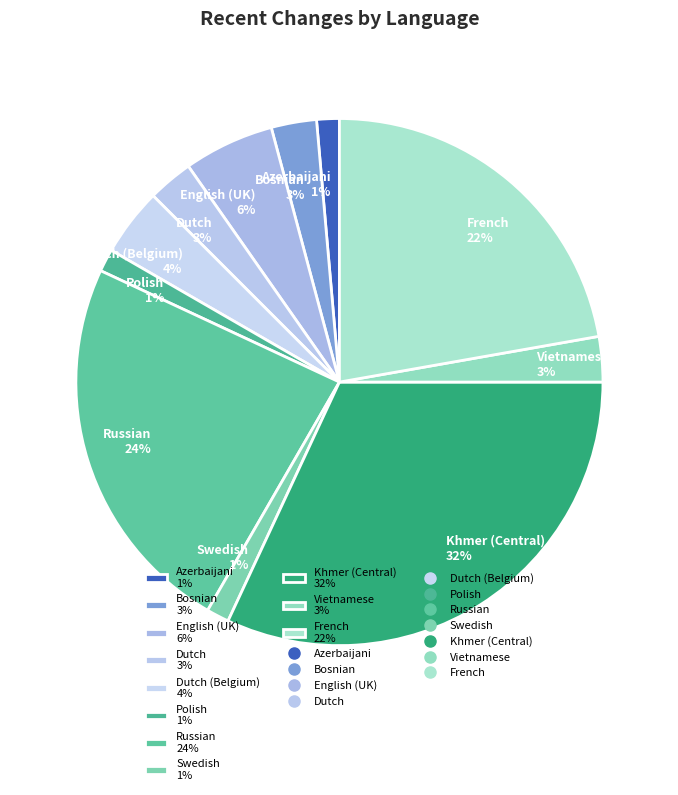

To the nearest percent, what is the combined percentage of Bosnian 3% and Azerbaijani 1%?

4%